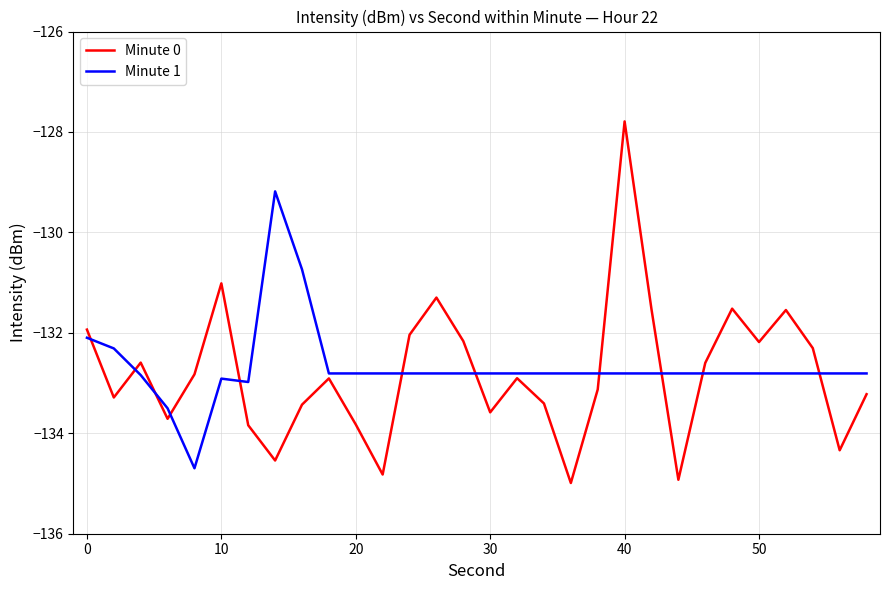

Which series has the largest range (max minus min)?

Minute 0